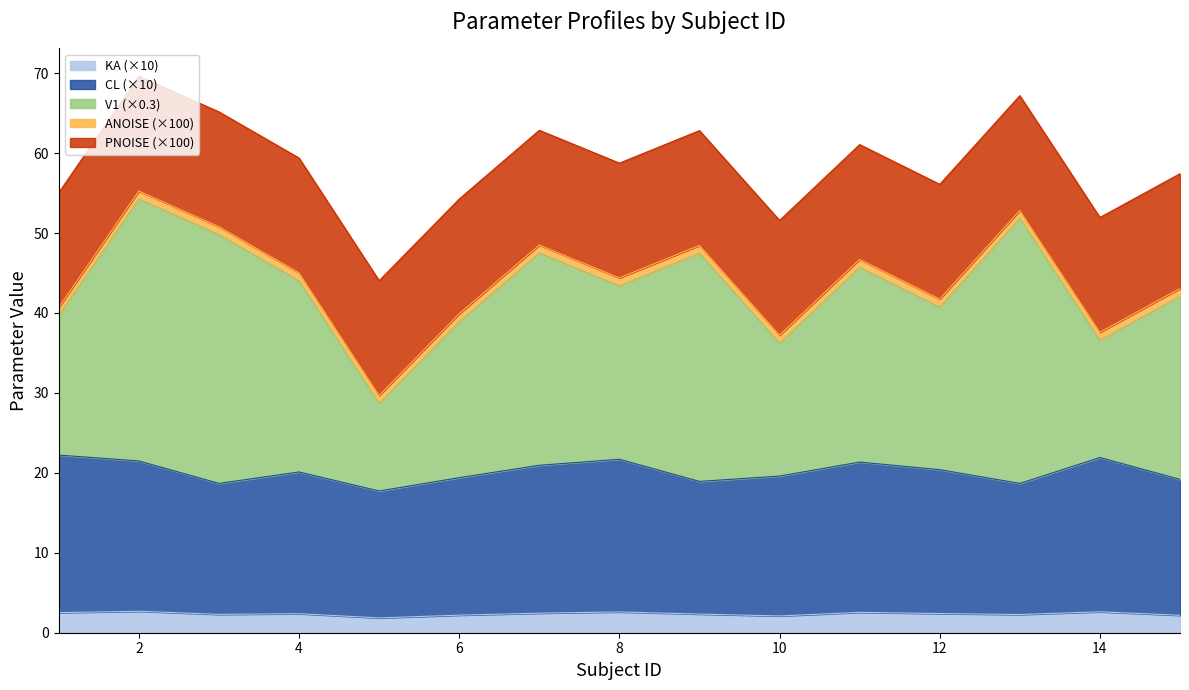

True or false: PNOISE and CL intersect in this chart.

False